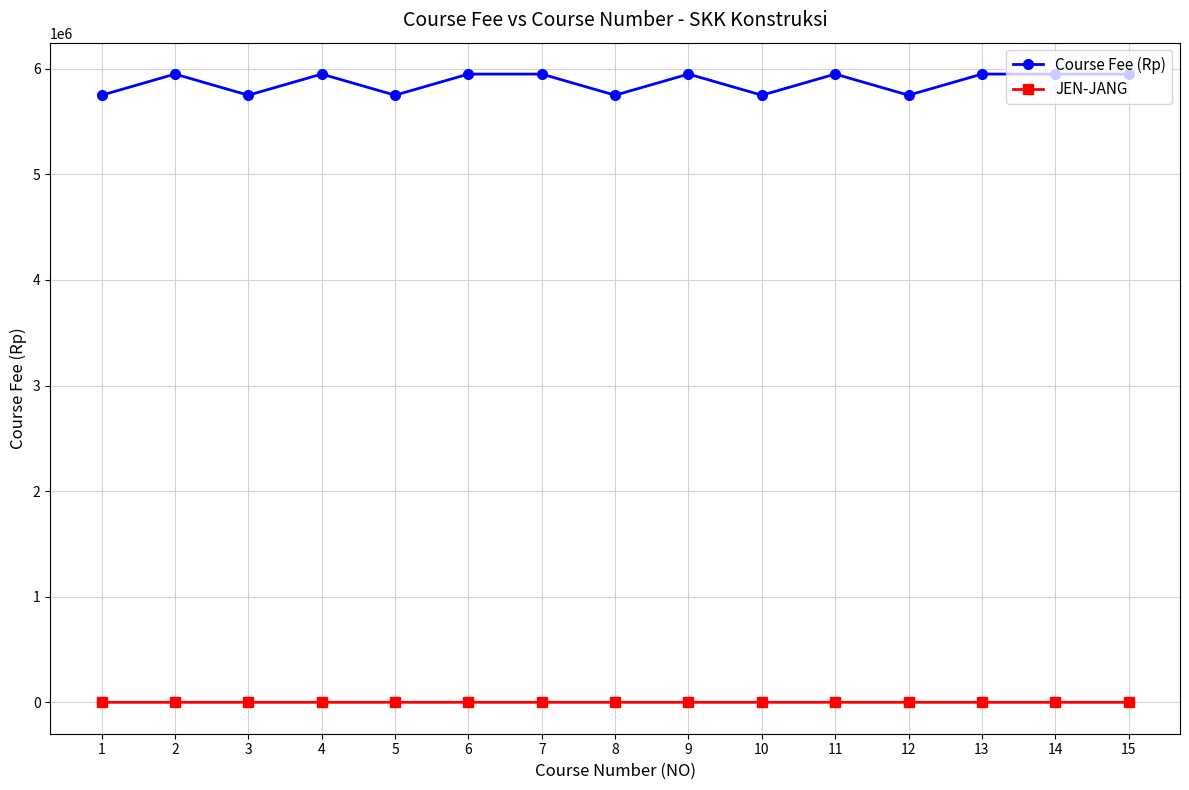

What is the maximum value shown in the chart?

5950000